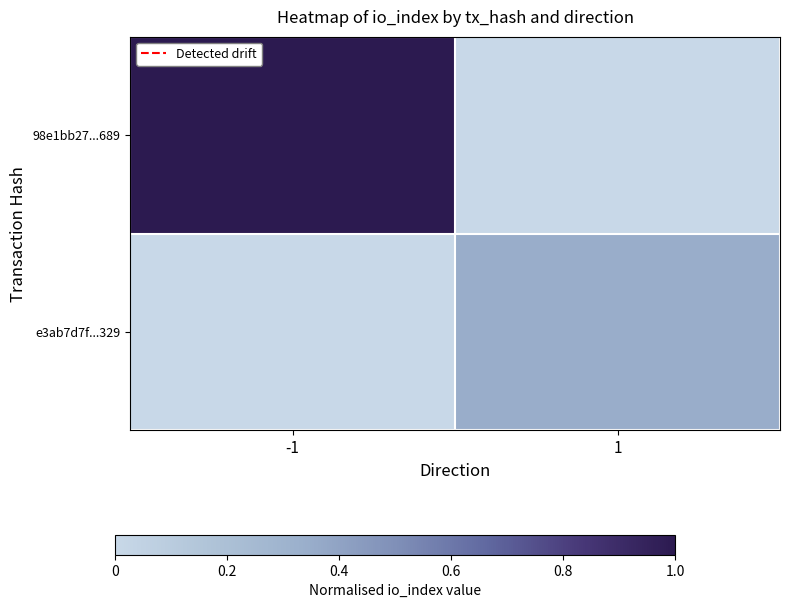

Rank the series by their average value, from lowest to highest.

e3ab7d7f...329, 98e1bb27...689